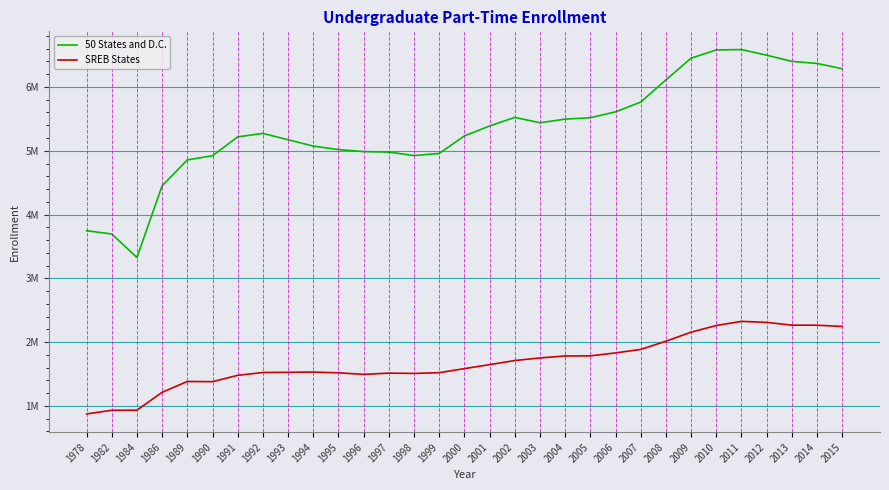

Where is 50 States and D.C. nearest to the value 4956754?

1999